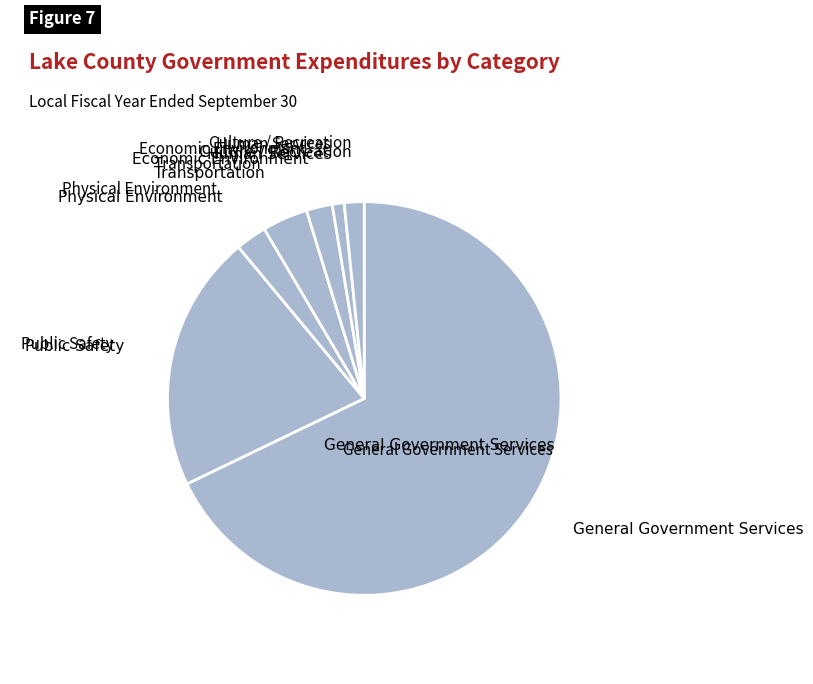

How many slices are in this pie chart?

7